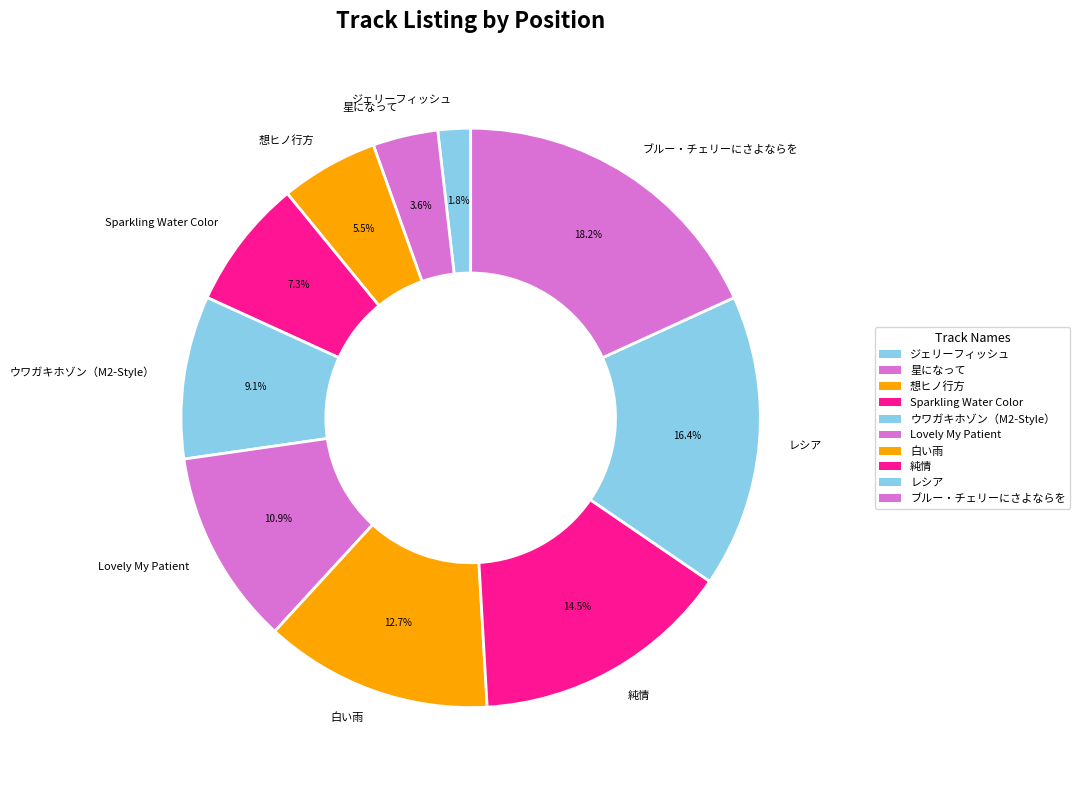

Does any single category account for the majority?

No